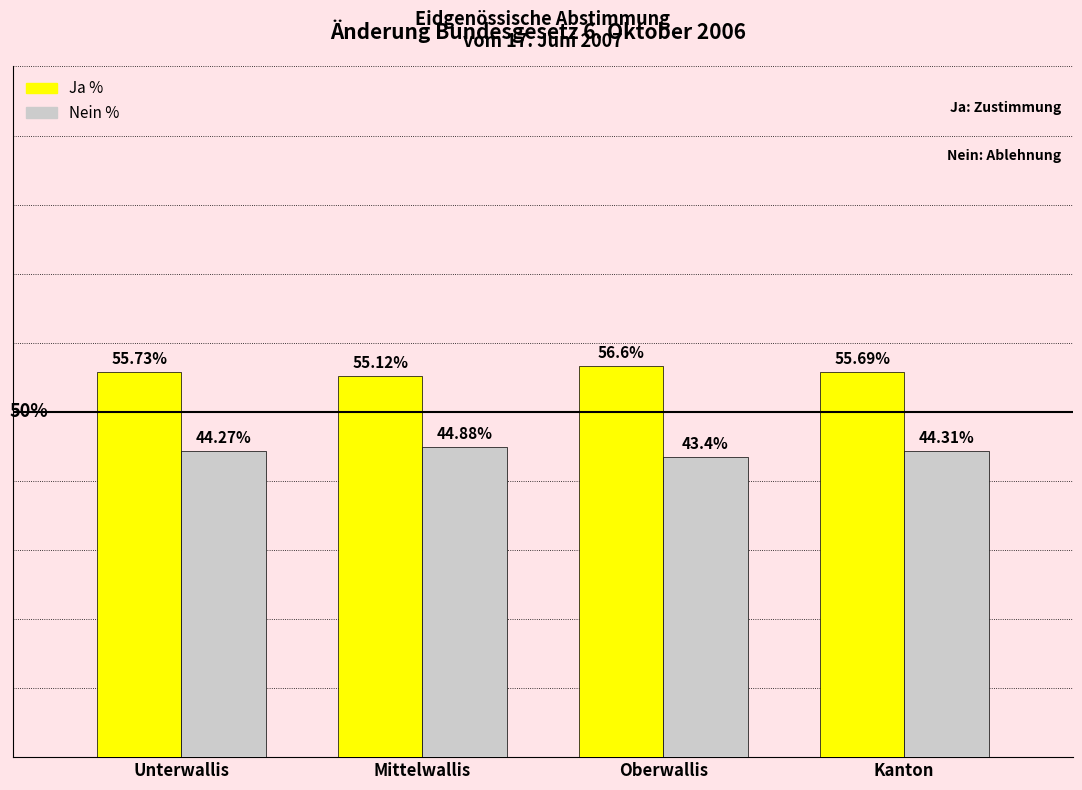

At which label does Ja % reach its peak?

Oberwallis